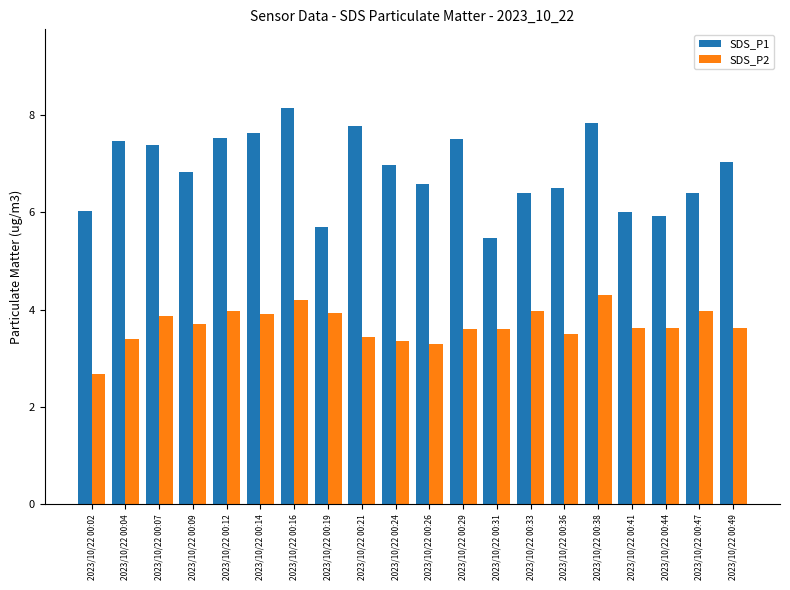

What is the value of the SDS_P2 bar at the 3rd from the left?

3.9